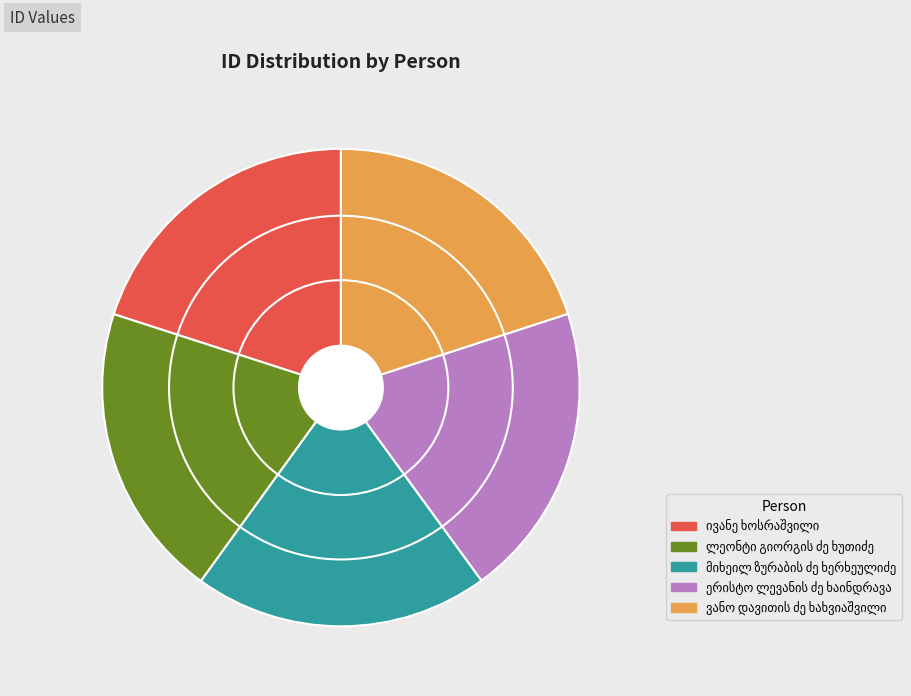

Does any single category account for the majority?

No